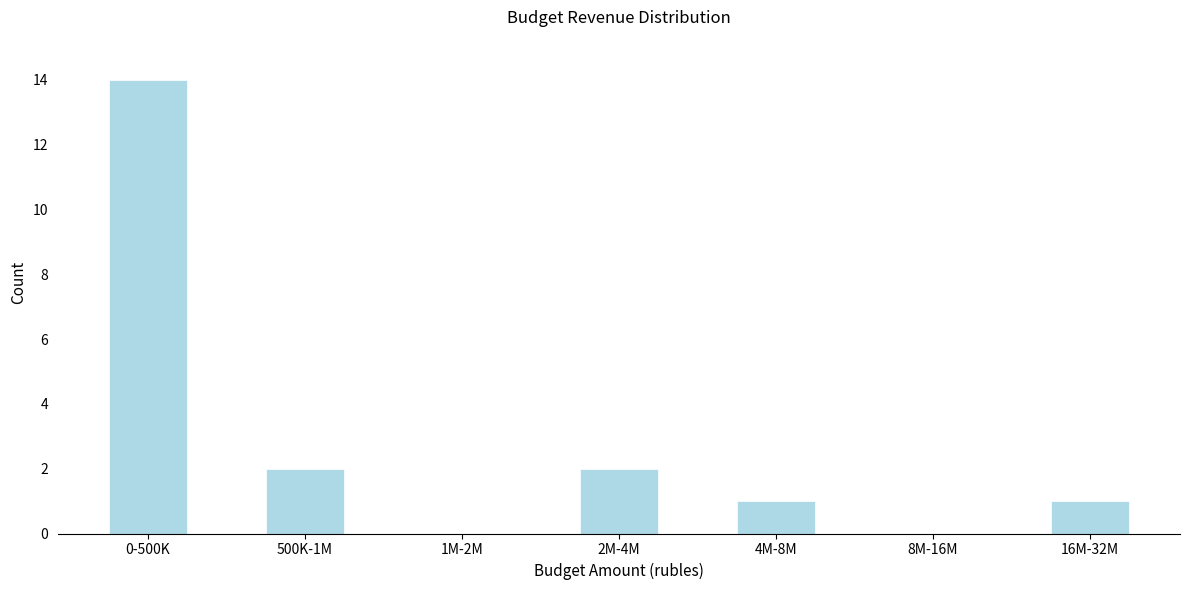

Reading right to left, transcribe all the data shown in this chart.

16M-32M=1	8M-16M=0	4M-8M=1	2M-4M=2	1M-2M=0	500K-1M=2	0-500K=14